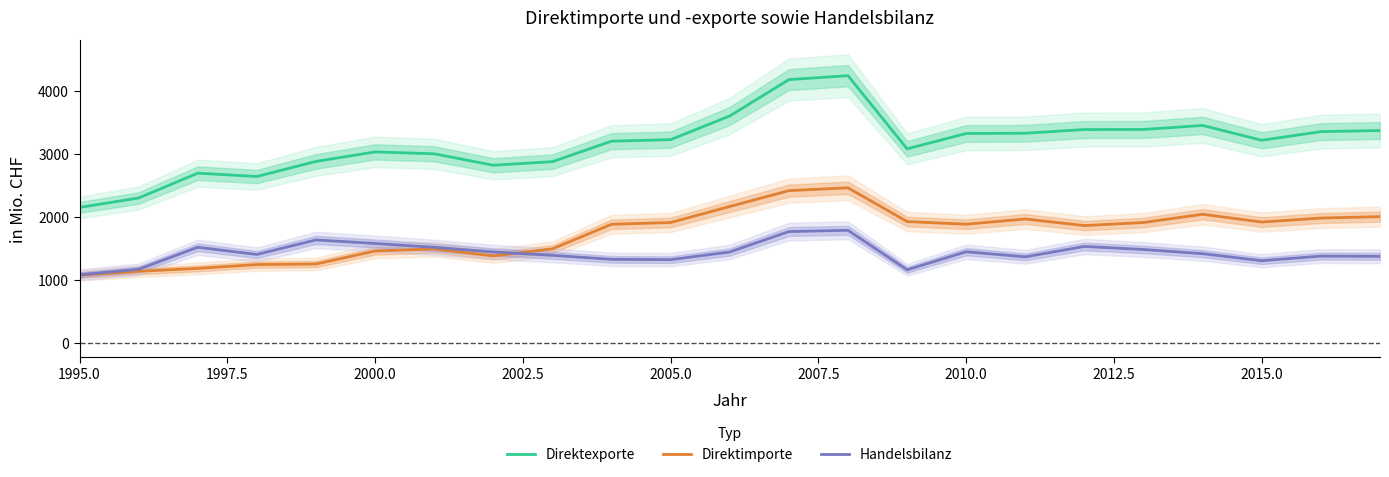

Does the chart display data point markers on the line(s)?

No